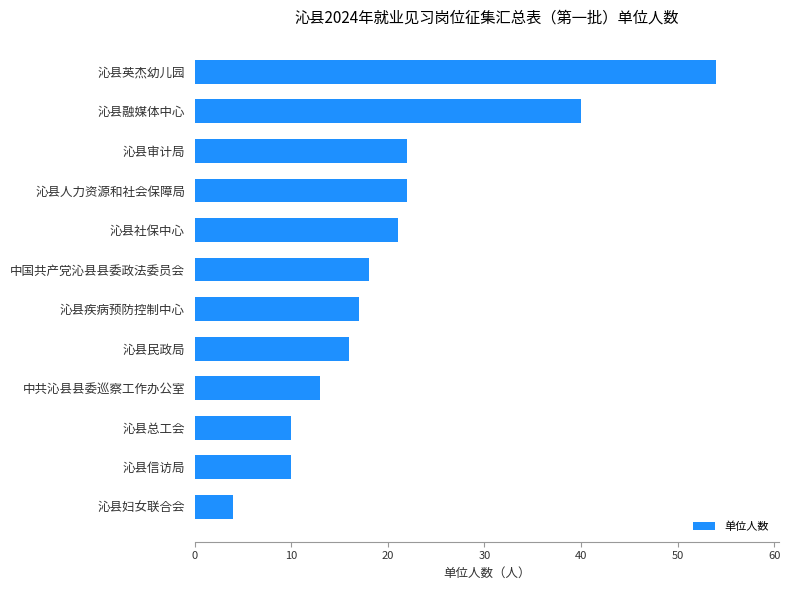

What is the sum of all values?

247